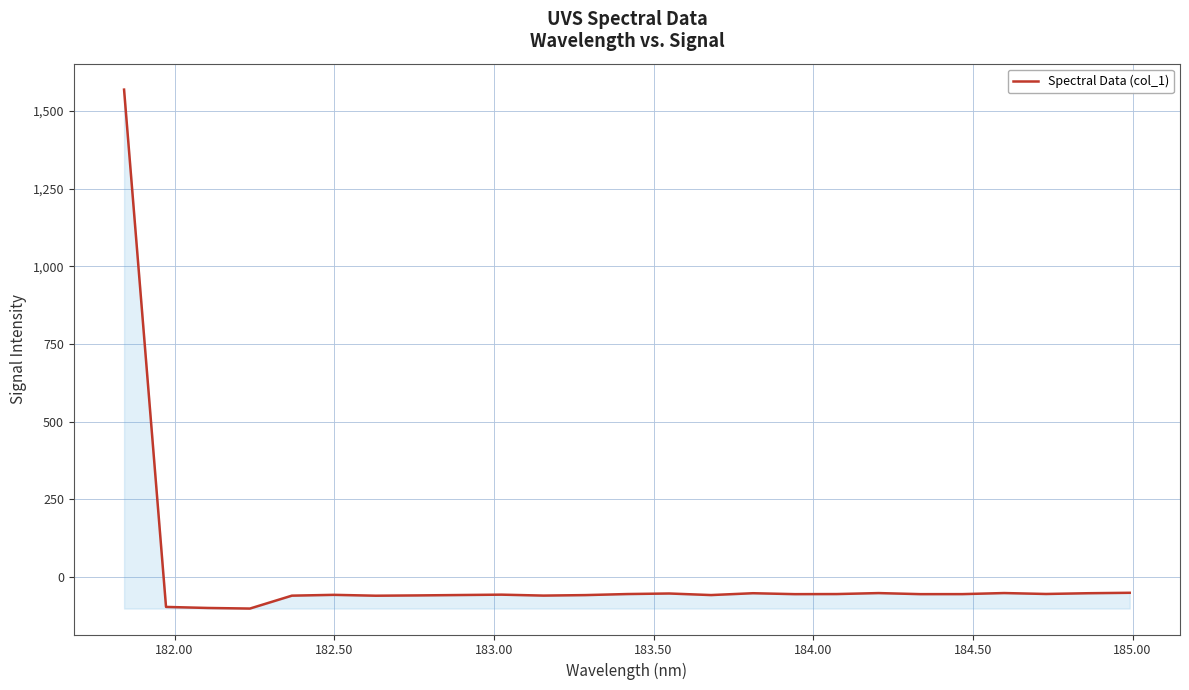

How many lines are shown in the chart?

1